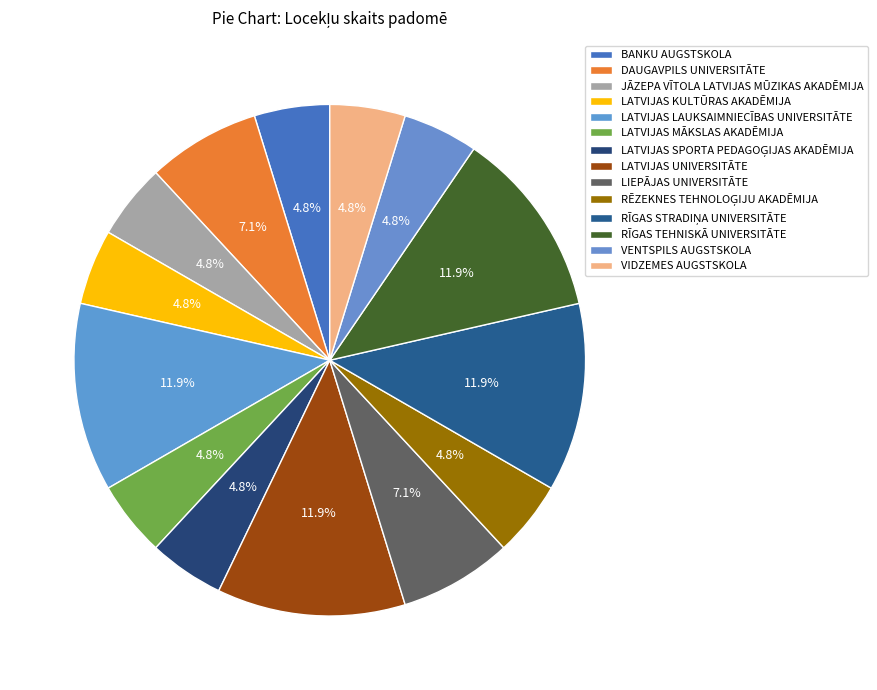

To the nearest percent, what is the difference between the largest and smallest slice percentages?

7%